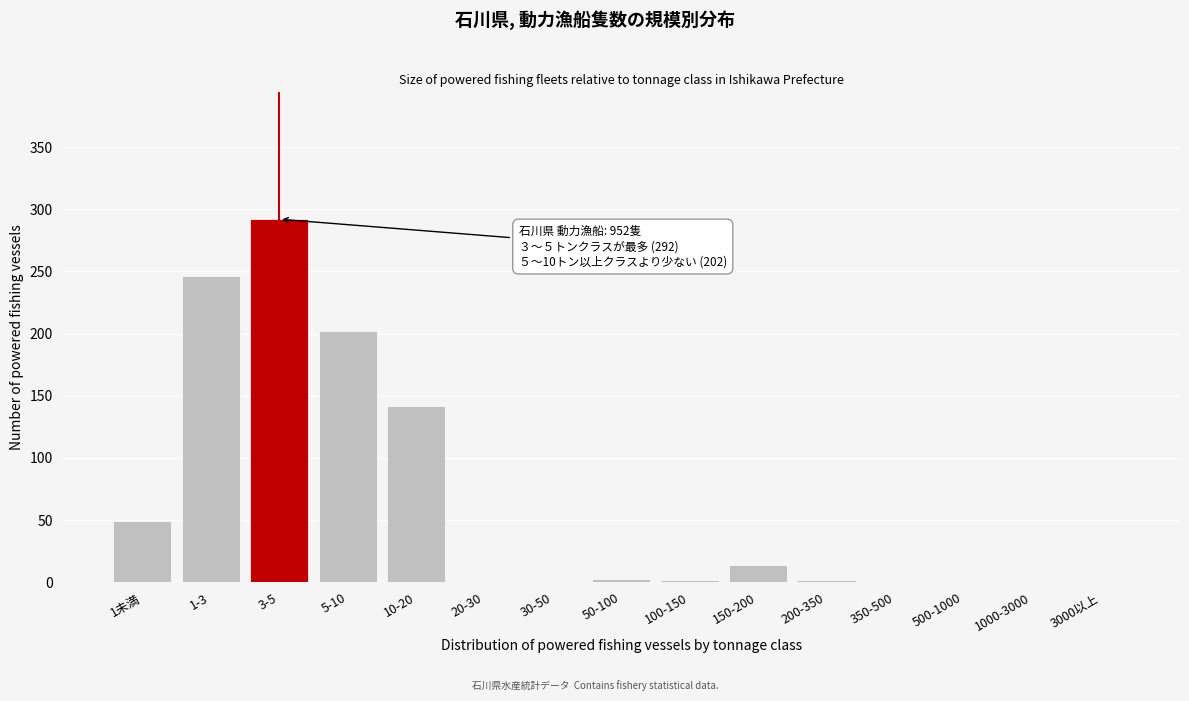

Between 150-200 and 350-500, which is larger?

150-200